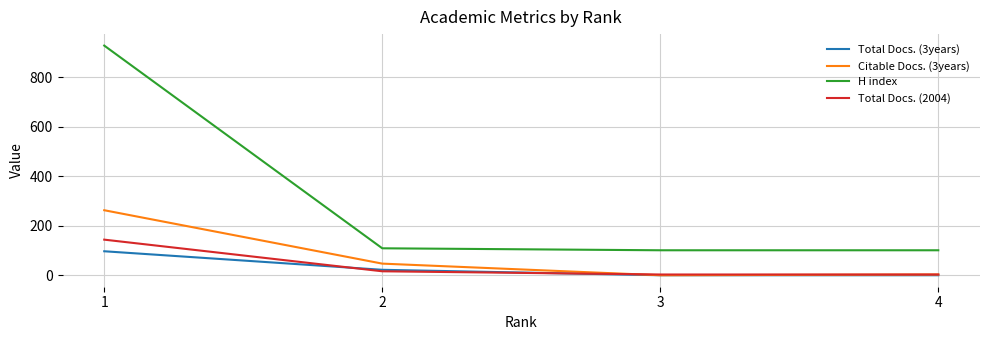

Does the chart display data point markers on the line(s)?

No